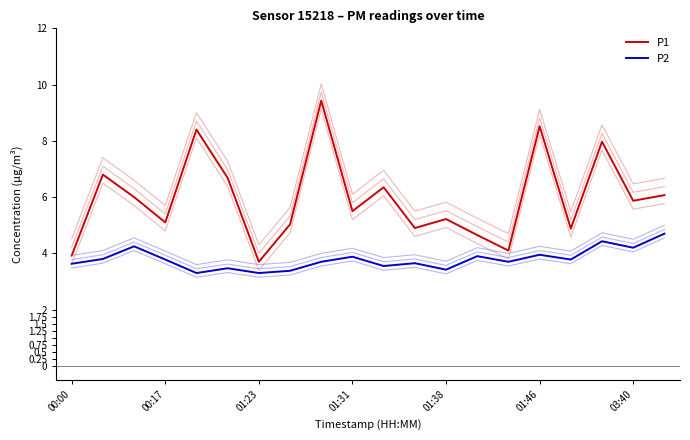

What is the lowest value of the P2 series?

3.3